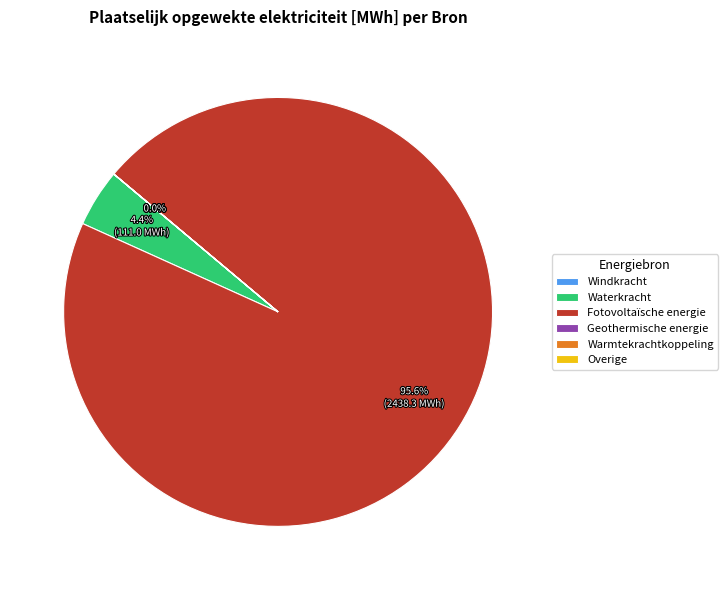

Which slice represents more than half of the pie?

Fotovoltaïsche energie